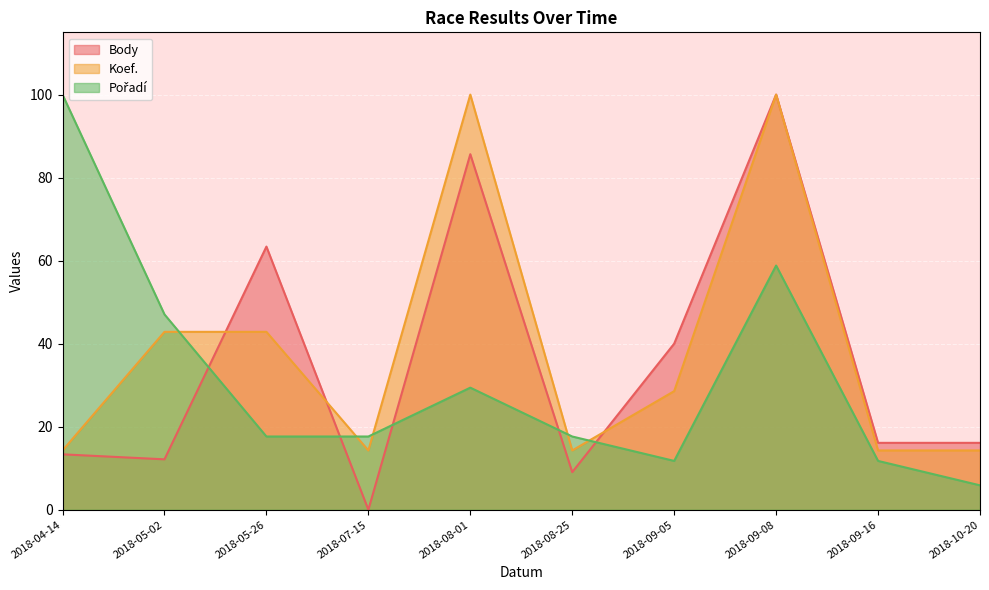

Which series has the largest range (max minus min)?

Body